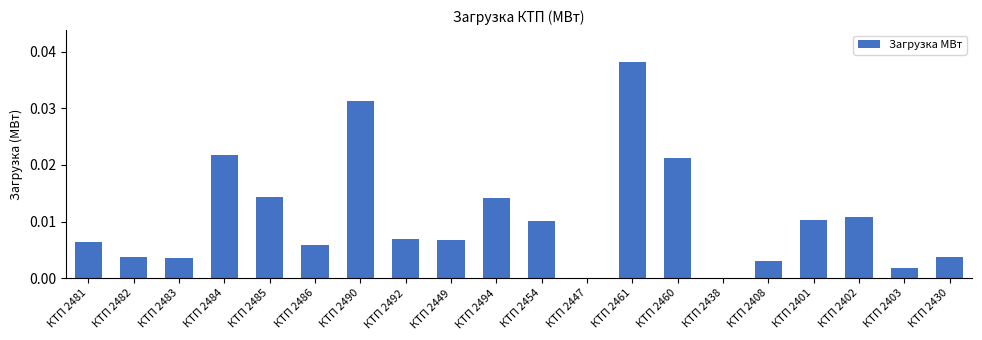

The chart shows a value of 0.0 at КТП 2454. True or false?

True